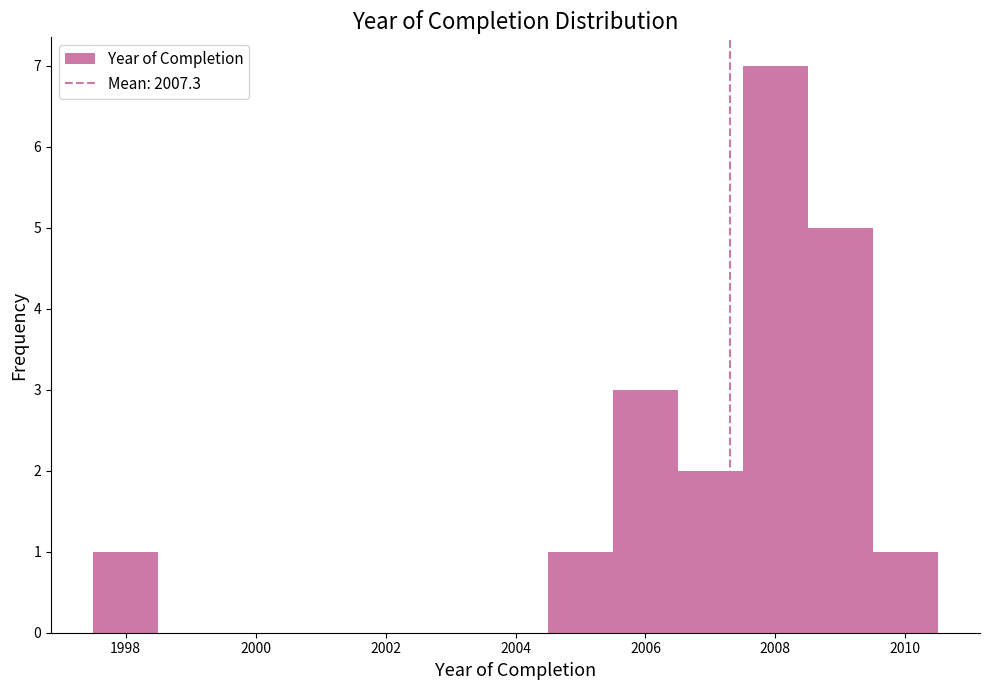

Reading left to right, list every bar in this chart as the range it spans on the x-axis followed by its height. Neither the bar edges nor the heights are printed on the chart, so give them approximately, as read against the axes.

1997.5 to 1998.5: 1
1998.5 to 1999.5: 0
1999.5 to 2000.5: 0
2000.5 to 2001.5: 0
2001.5 to 2002.5: 0
2002.5 to 2003.5: 0
2003.5 to 2004.5: 0
2004.5 to 2005.5: 1
2005.5 to 2006.5: 3
2006.5 to 2007.5: 2
2007.5 to 2008.5: 7
2008.5 to 2009.5: 5
2009.5 to 2010.5: 1